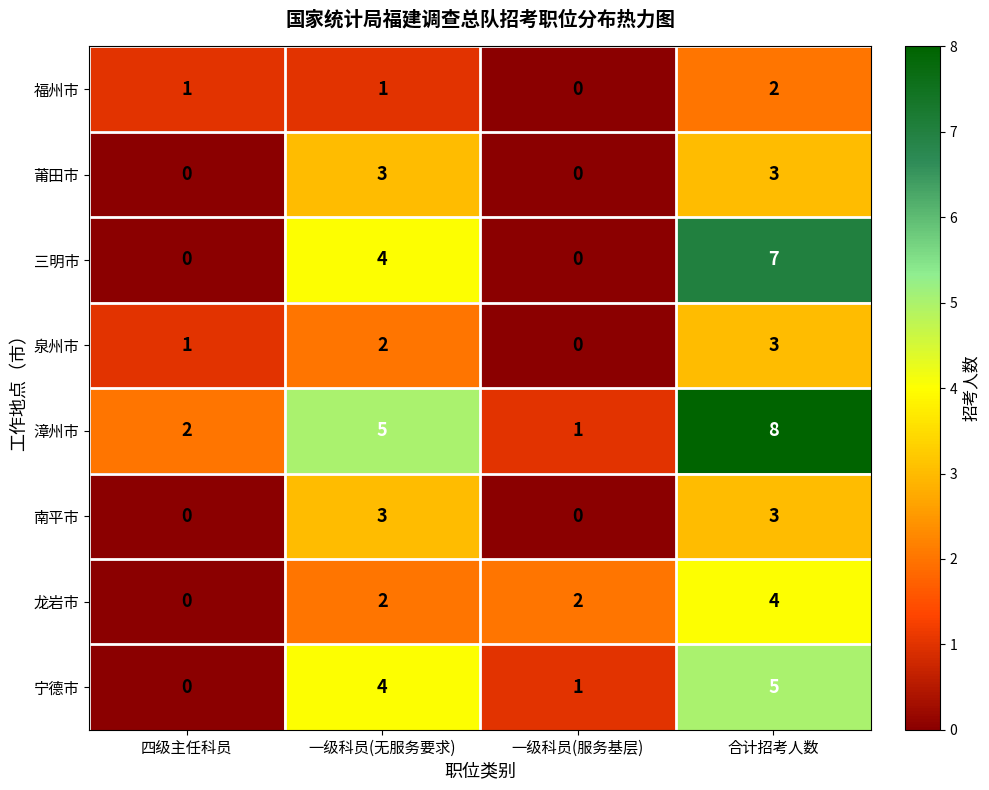

What is the maximum value for 漳州市?

8